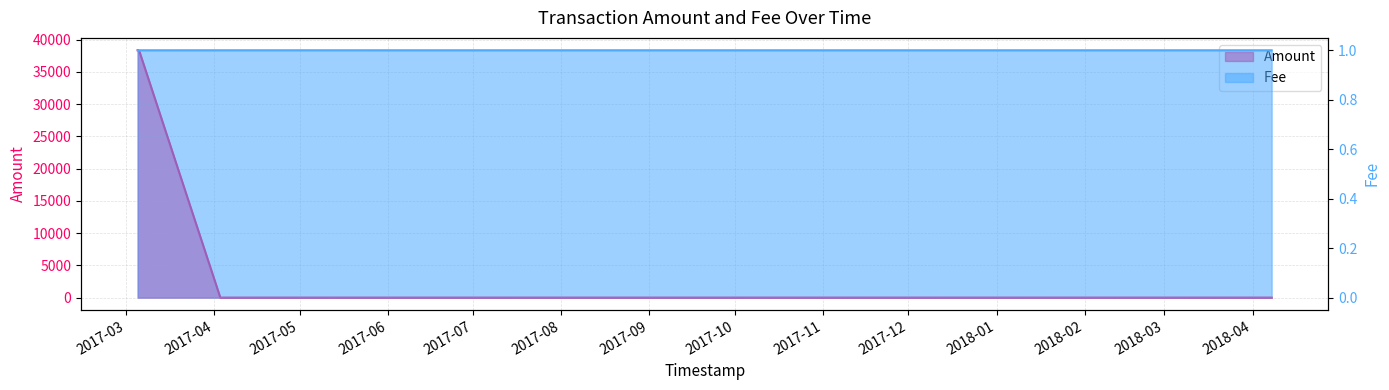

What is the minimum value shown in the chart?

1.0